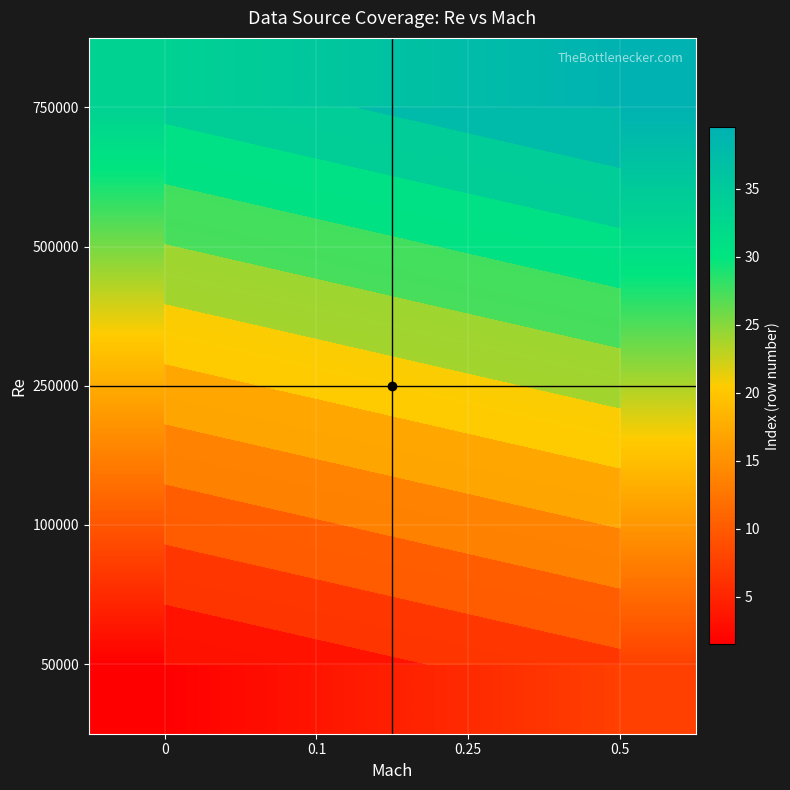

What is the spread (max minus min) of values at 0.5?

32.0